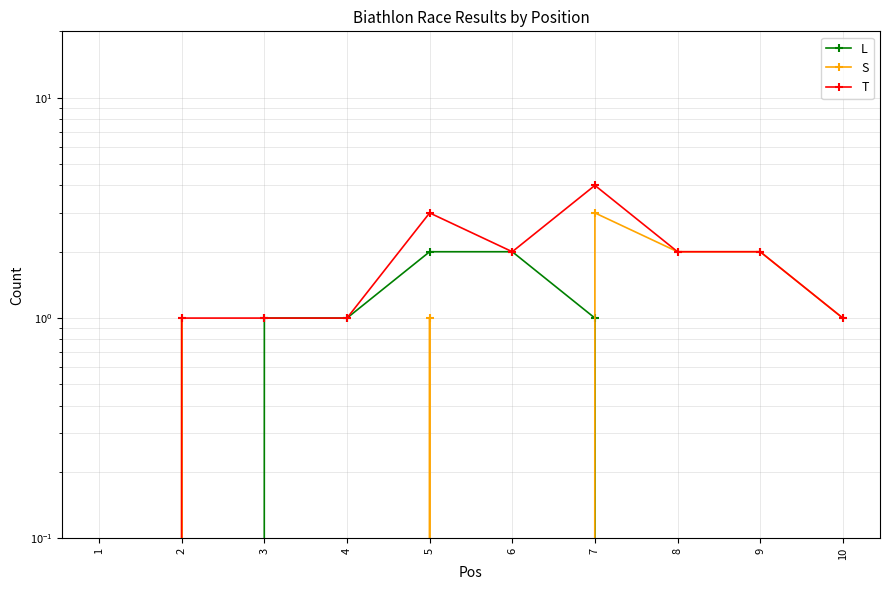

What is the spread (max minus min) of values at 10?

1